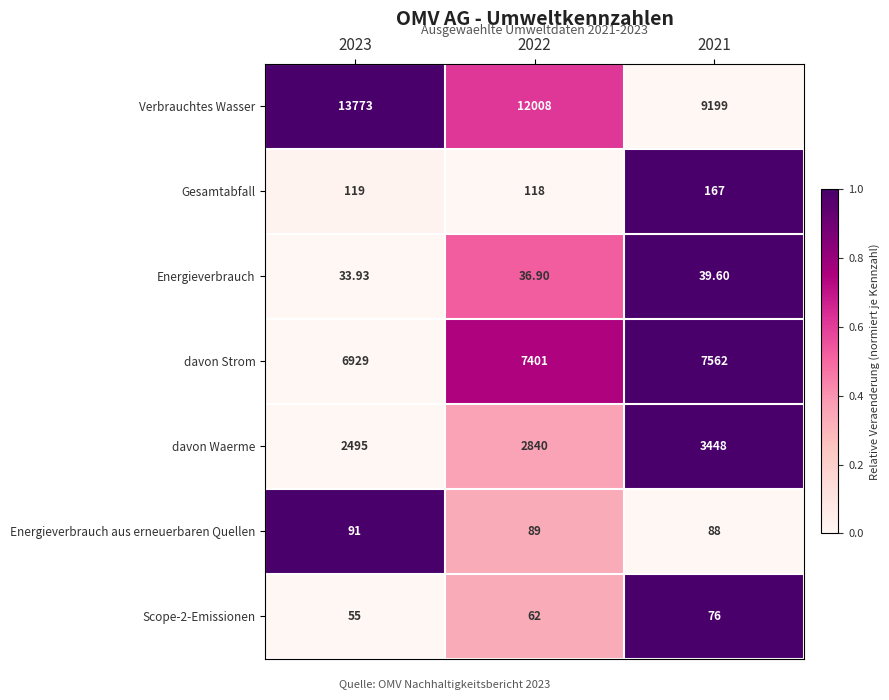

Is the value of Energieverbrauch at 2021 greater than the value of Verbrauchtes Wasser at 2022?

No